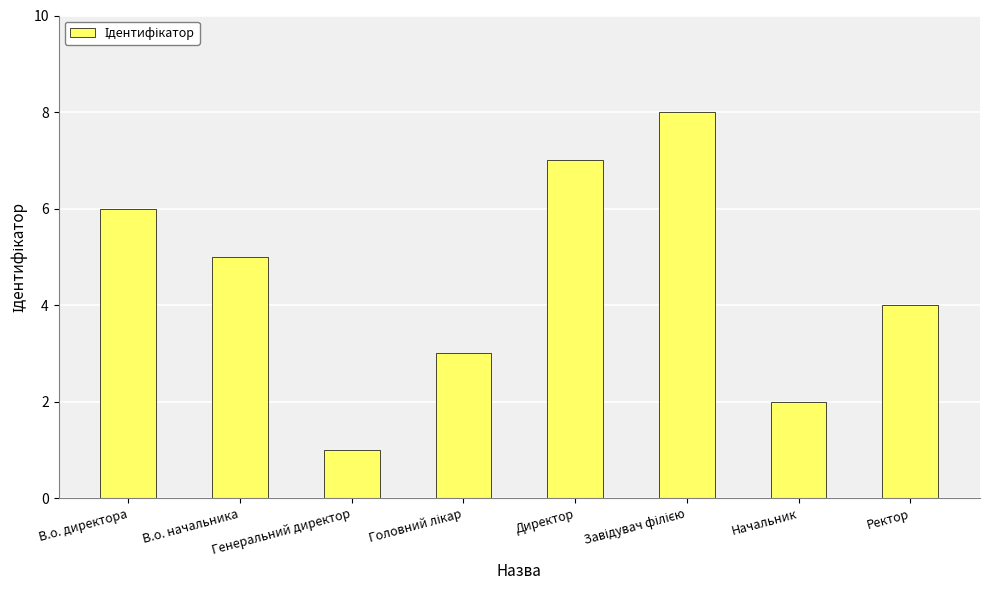

What is the maximum value shown in the chart?

8